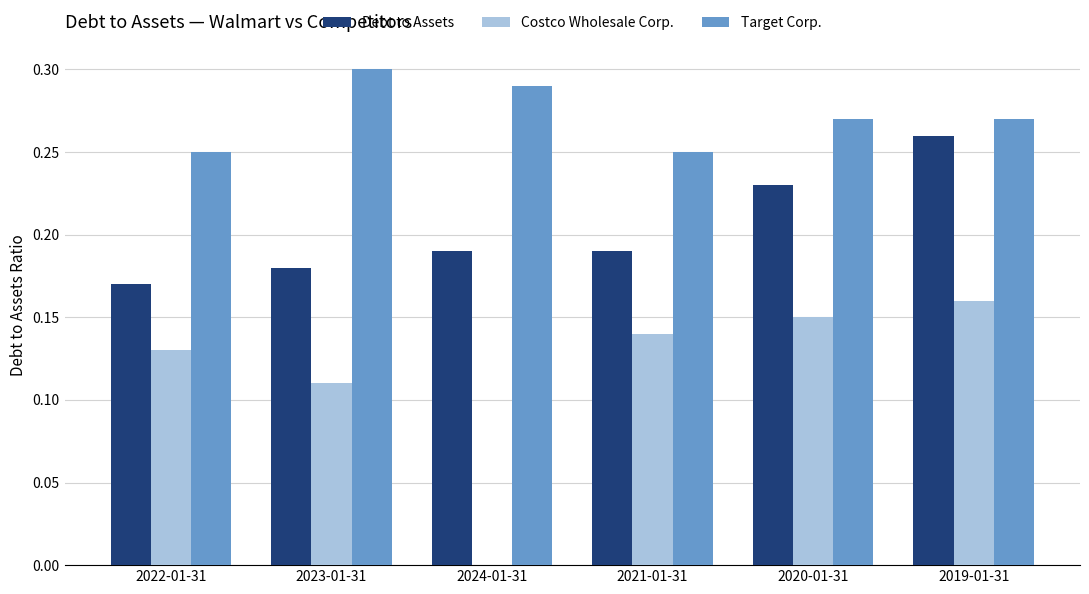

How many groups of bars are there?

6